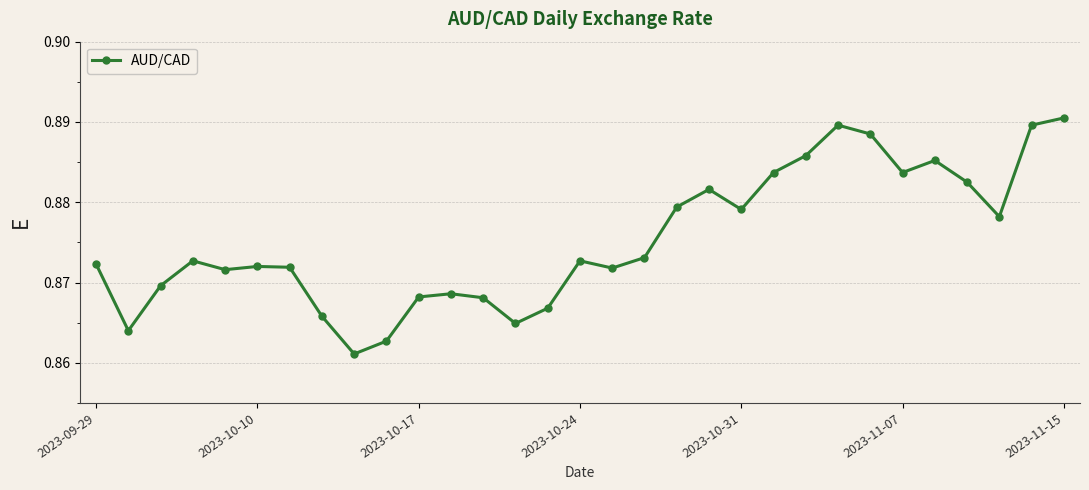

Count the values in the range 0 to 1.

31